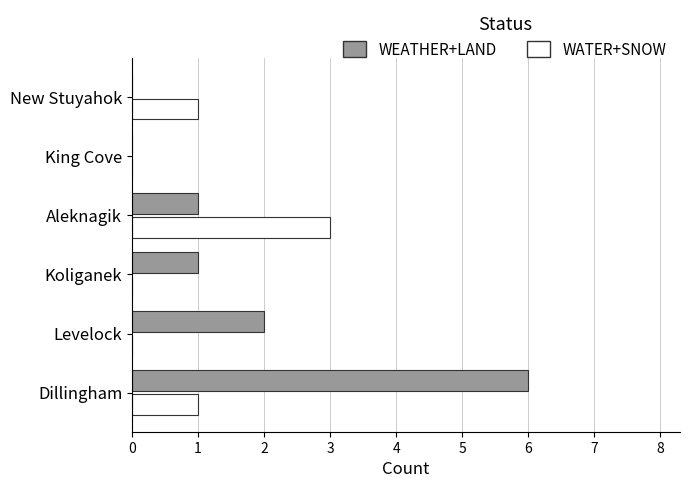

The value of WEATHER+LAND at New Stuyahok is -3. True or false?

False